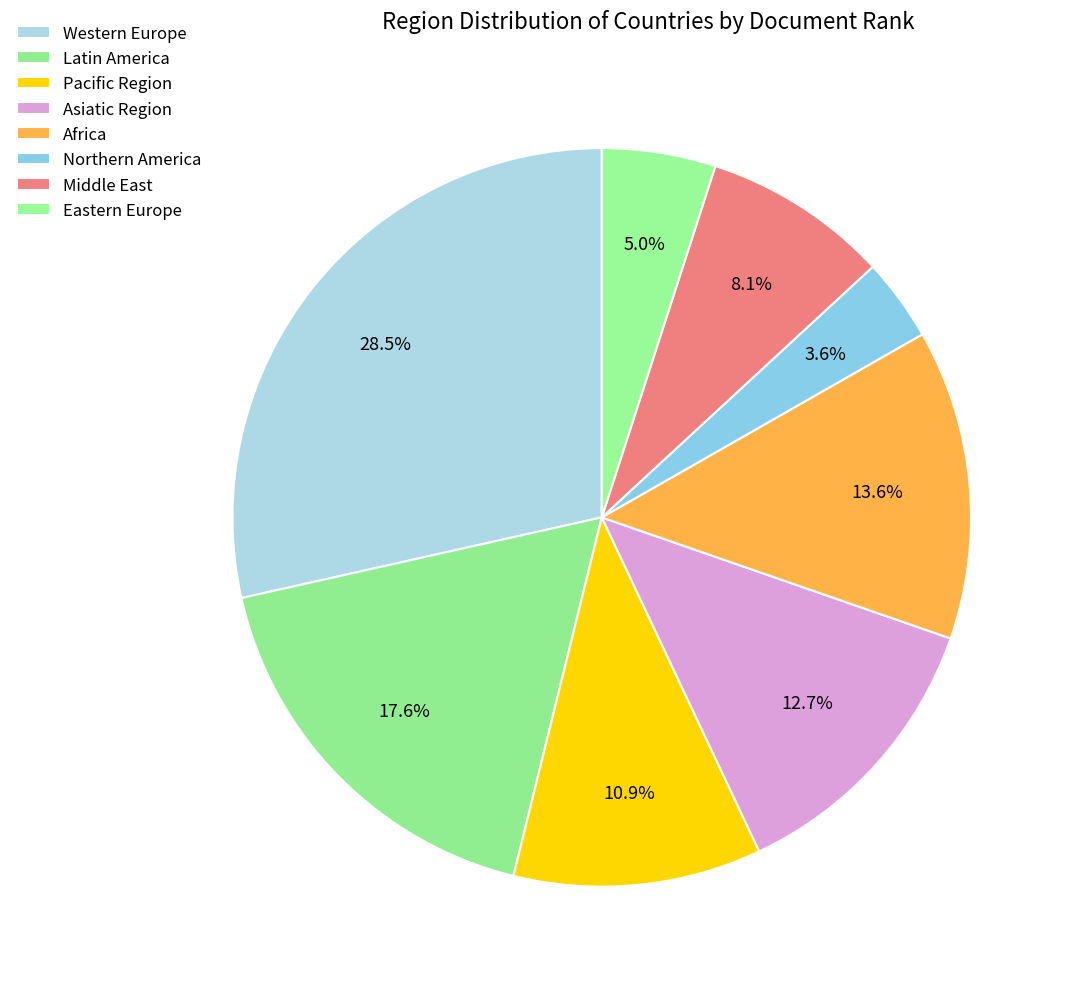

Combined, what portion of the pie is Middle East and Latin America?

25.8%